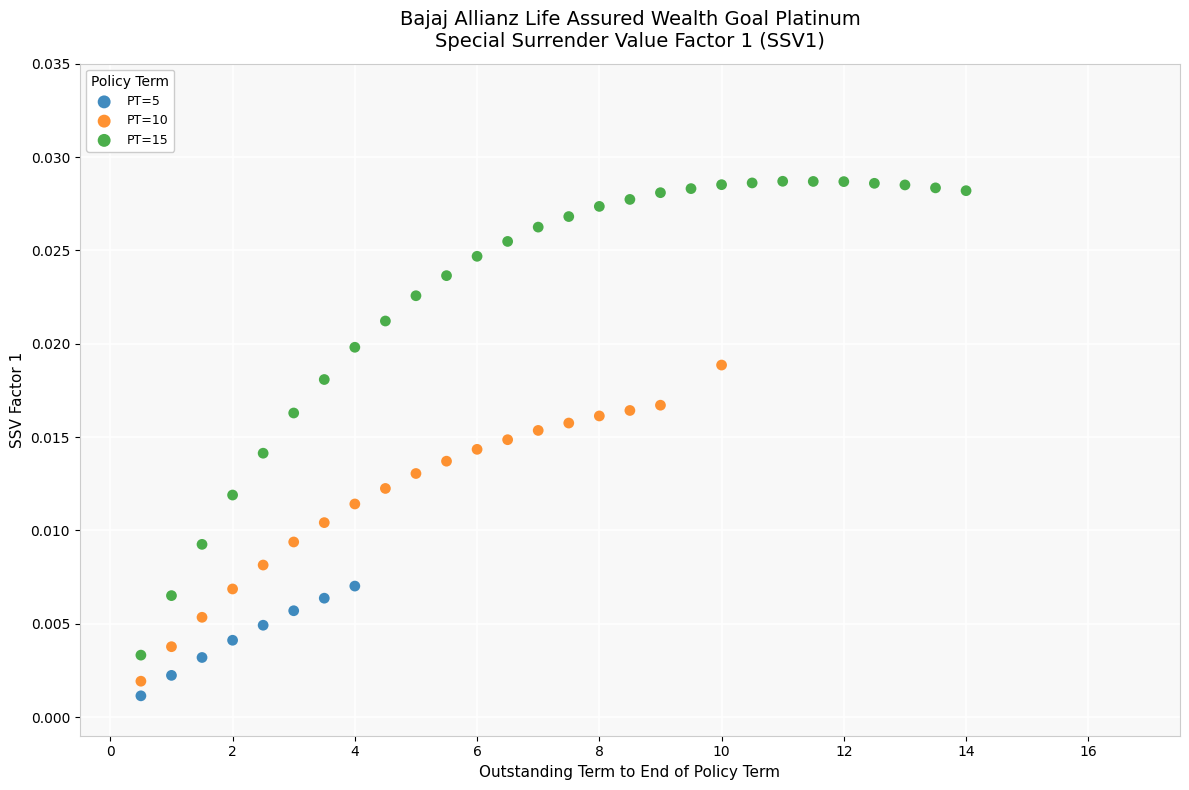

Which series has the widest spread of Y values?

PT=15